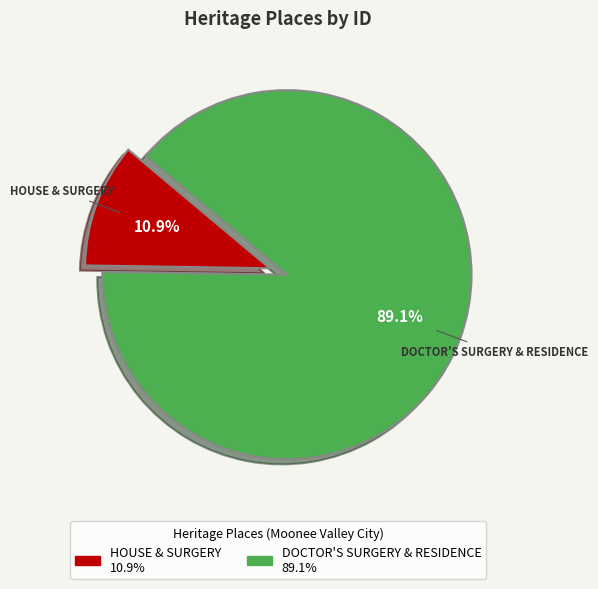

Count the number of slices in the pie.

2